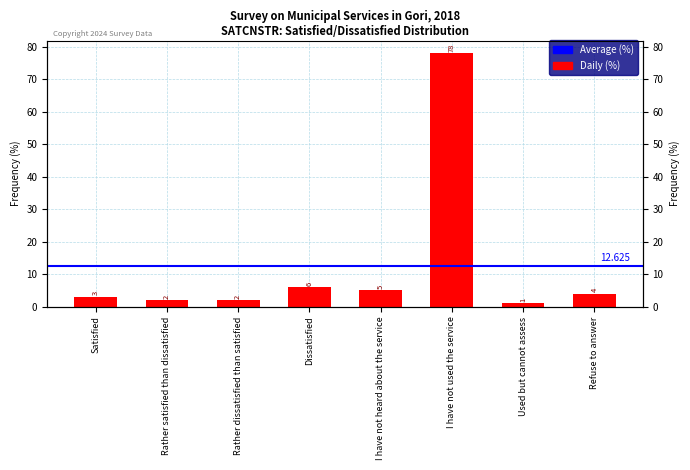

Which has a higher value, I have not heard about the service or Refuse to answer?

I have not heard about the service